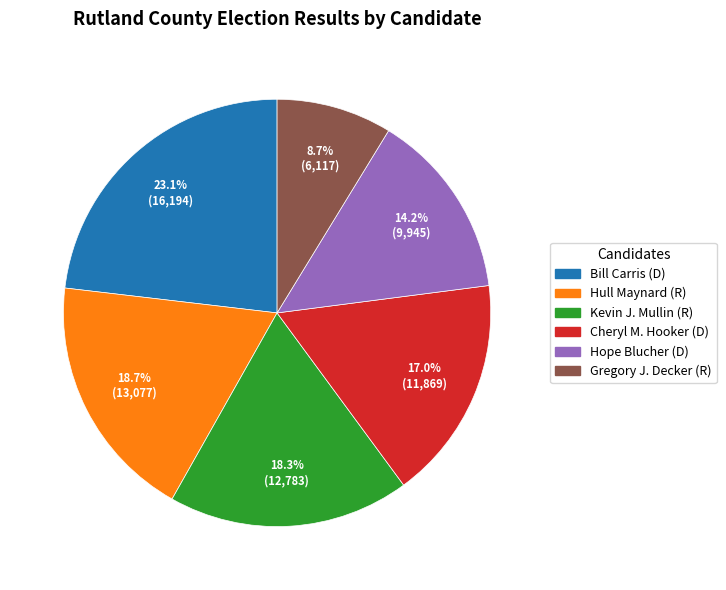

Is there any slice that represents more than half of the pie?

No